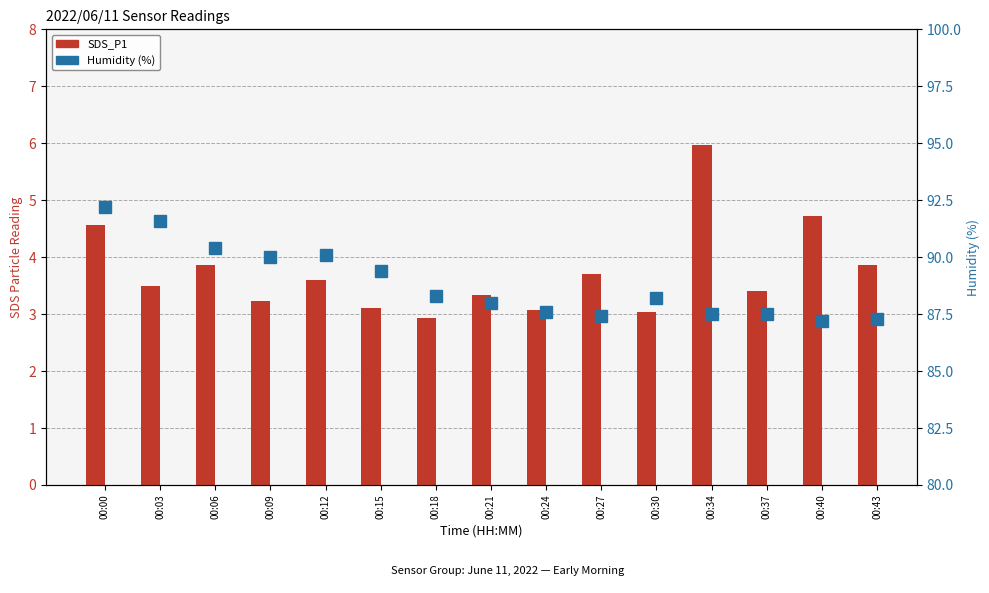

What is the total value across all series at 00:30?

91.2